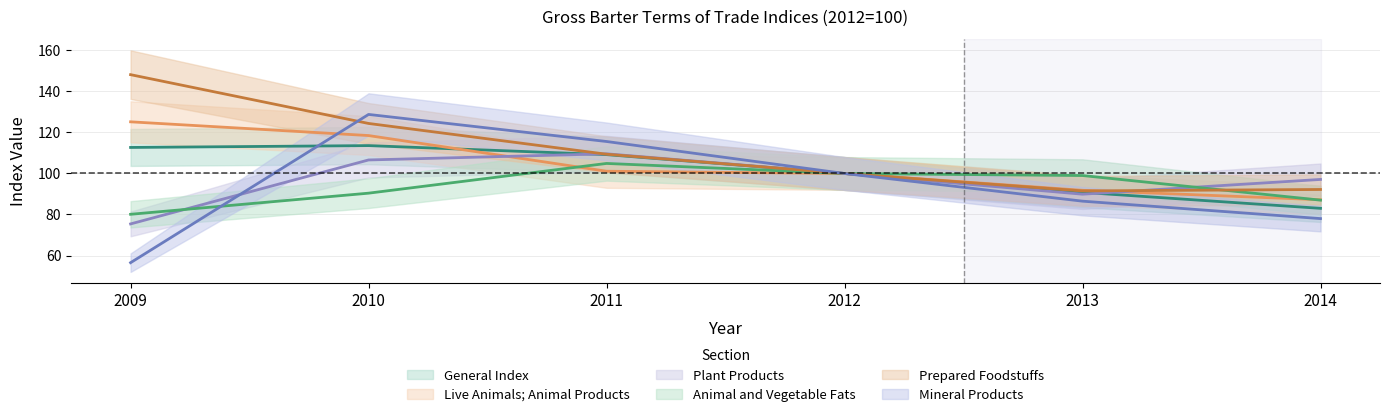

Rank the series at 2010 from highest to lowest value.

Mineral Products, Prepared Foodstuffs, Live Animals; Animal Products, General Index, Plant Products, Animal and Vegetable Fats